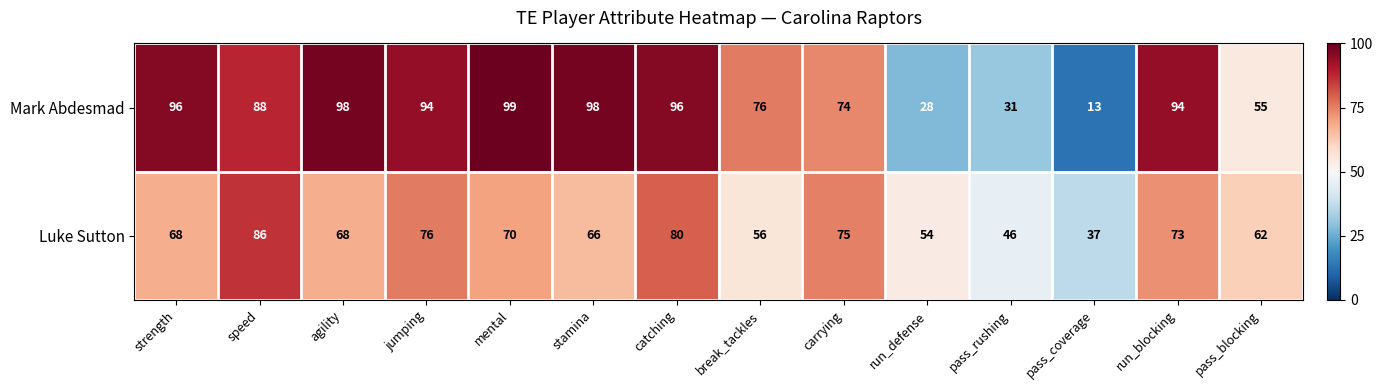

What is the difference between the Mark Abdesmad values at pass_coverage and run_defense?

15